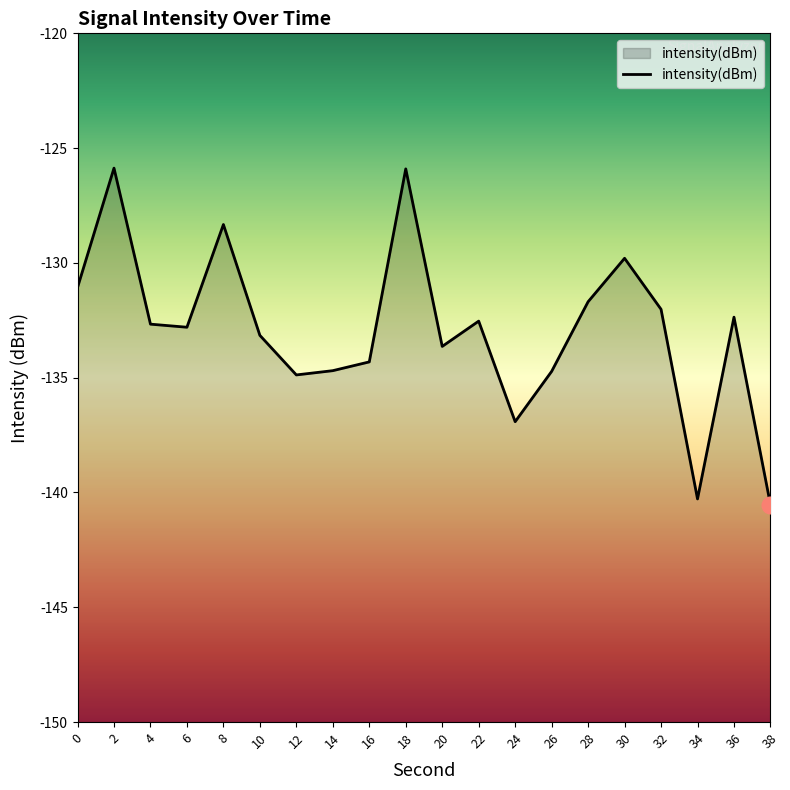

What is the difference between the maximum and second lowest values?

14.4